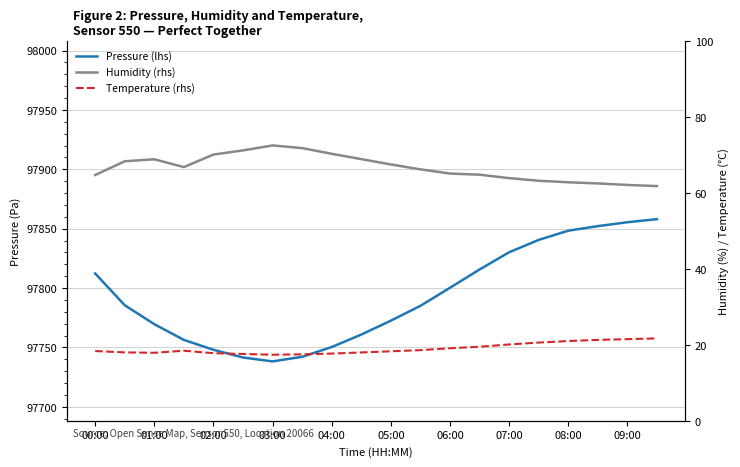

At which category is the sum across all series the highest?

19